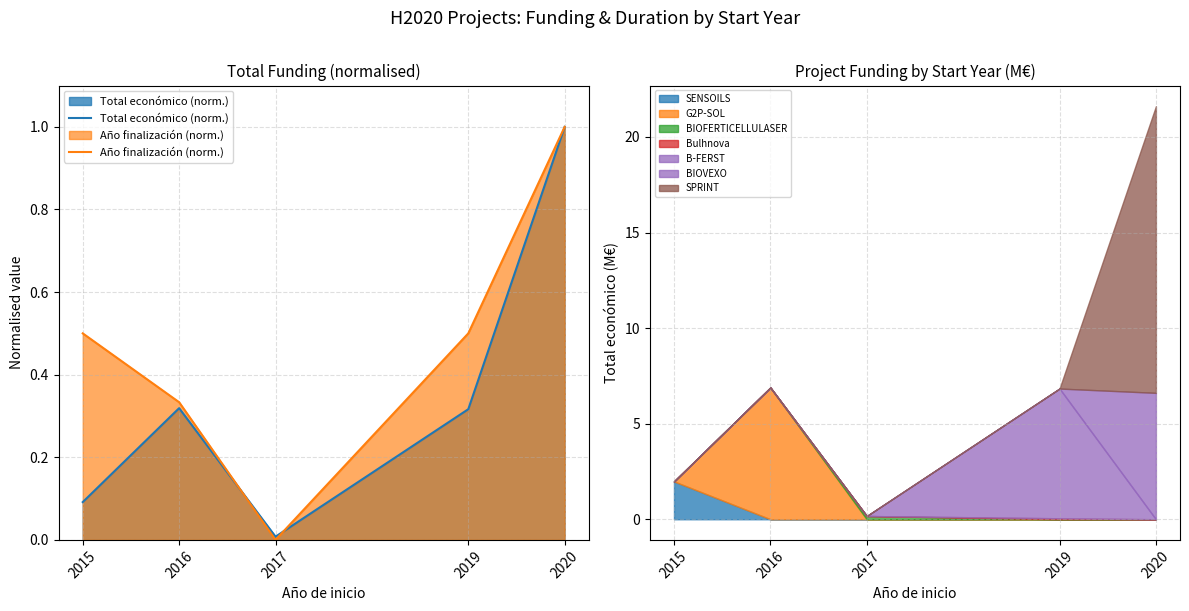

Rank the categories by Año finalización (norm.) value from highest to lowest.

2020, 2015, 2019, 2016, 2017